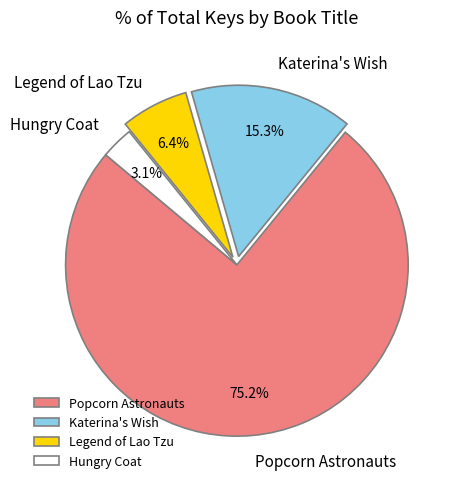

Is Legend of Lao Tzu the majority of the pie?

No